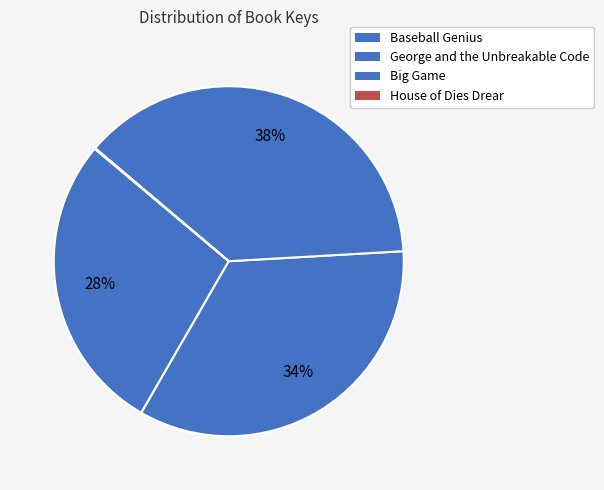

Which slice is the largest?

Big Game